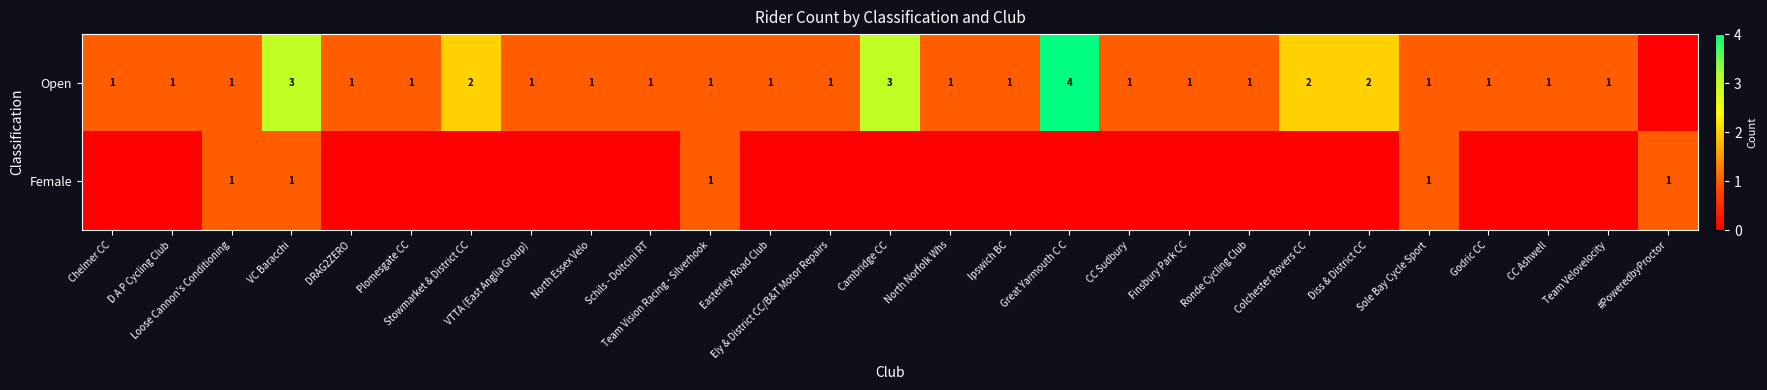

The Open series shows 1 at Finsbury Park CC. True or false?

True